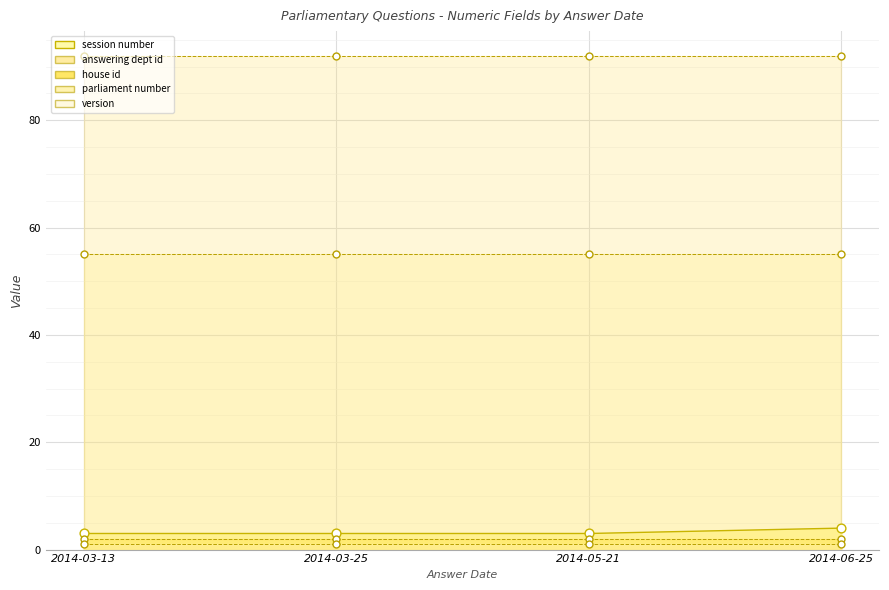

What is the total value across all series at 2014-06-25?

154